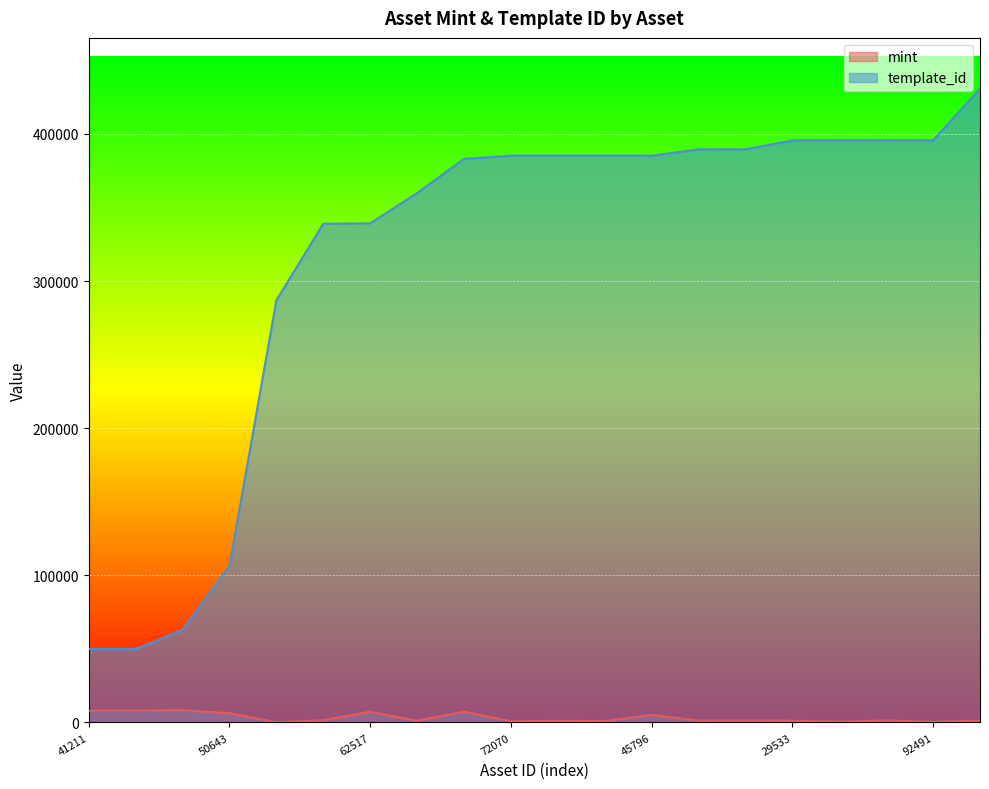

True or false: mint and template_id intersect in this chart.

False